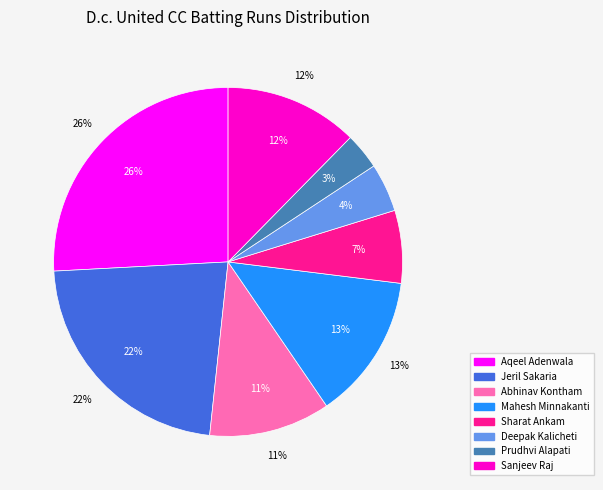

Which has a higher value, Sharat Ankam or Deepak Kalicheti?

Sharat Ankam